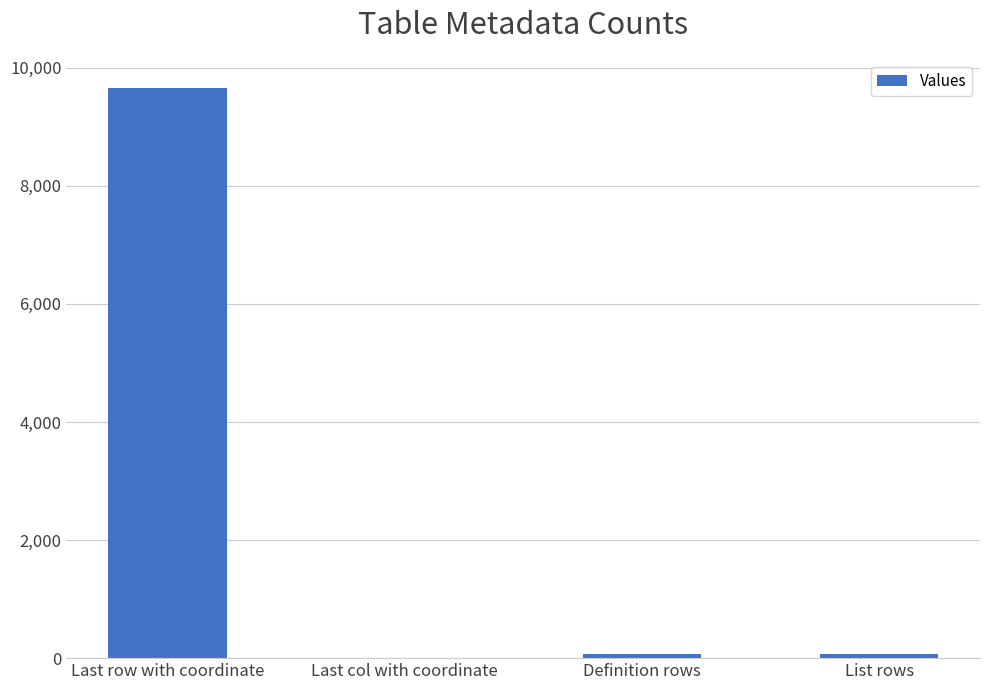

Which has a higher value, Last row with coordinate or Last col with coordinate?

Last row with coordinate